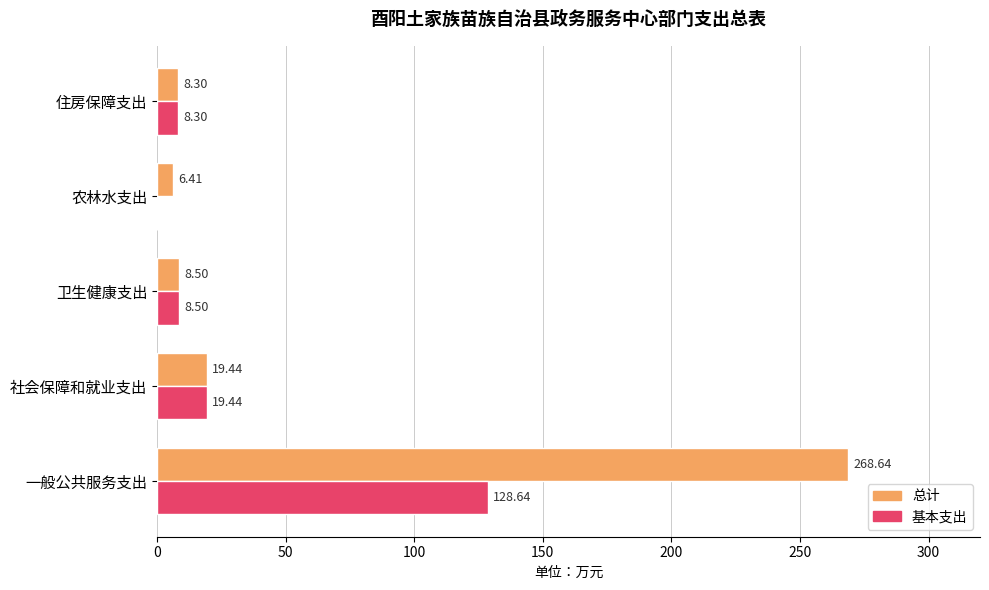

What is the average value of the 基本支出 series?

33.0